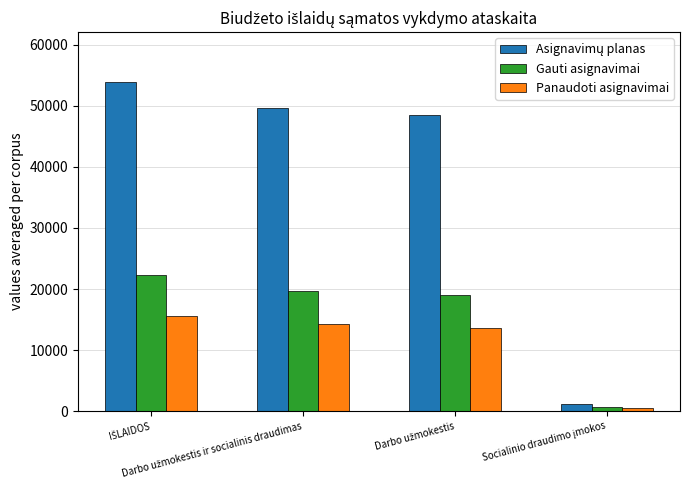

What is the greatest value displayed?

53950.0